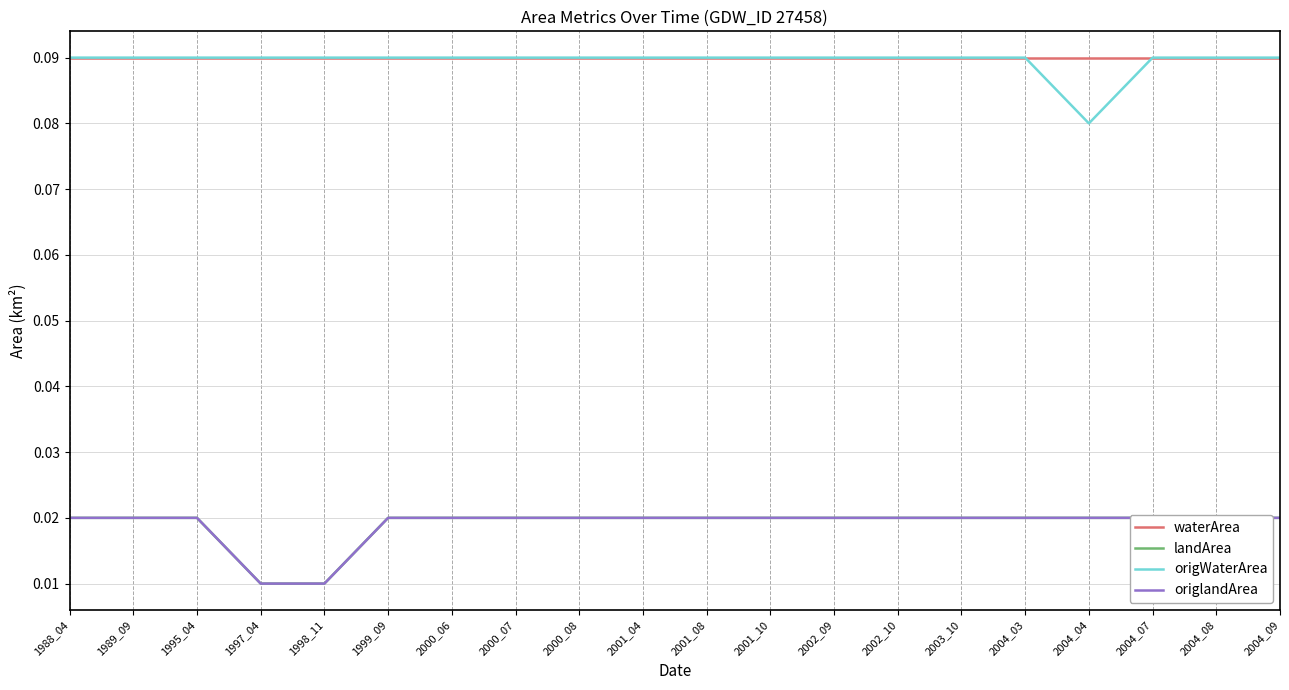

Reading left to right, extract all data points from this chart.

waterArea: 0.1	0.1	0.1	0.1	0.1	0.1	0.1	0.1	0.1	0.1	0.1	0.1	0.1	0.1	0.1	0.1	0.1	0.1	0.1	0.1
landArea: 0.0	0.0	0.0	0.0	0.0	0.0	0.0	0.0	0.0	0.0	0.0	0.0	0.0	0.0	0.0	0.0	0.0	0.0	0.0	0.0
origWaterArea: 0.1	0.1	0.1	0.1	0.1	0.1	0.1	0.1	0.1	0.1	0.1	0.1	0.1	0.1	0.1	0.1	0.1	0.1	0.1	0.1
origlandArea: 0.0	0.0	0.0	0.0	0.0	0.0	0.0	0.0	0.0	0.0	0.0	0.0	0.0	0.0	0.0	0.0	0.0	0.0	0.0	0.0